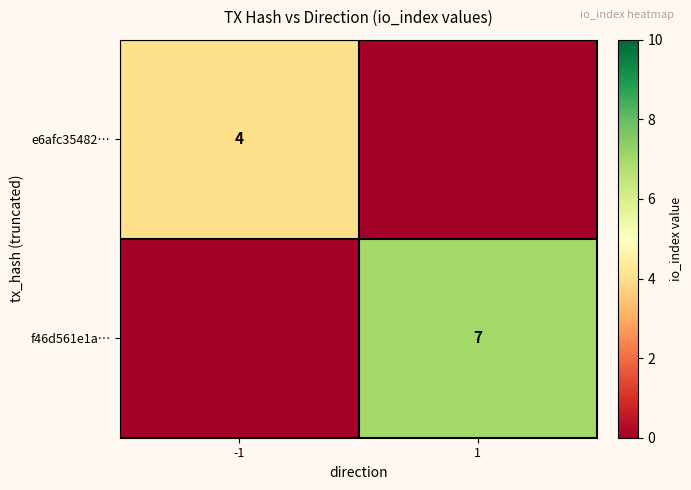

Is it true that e6afc35482… equals 5 at -1?

False